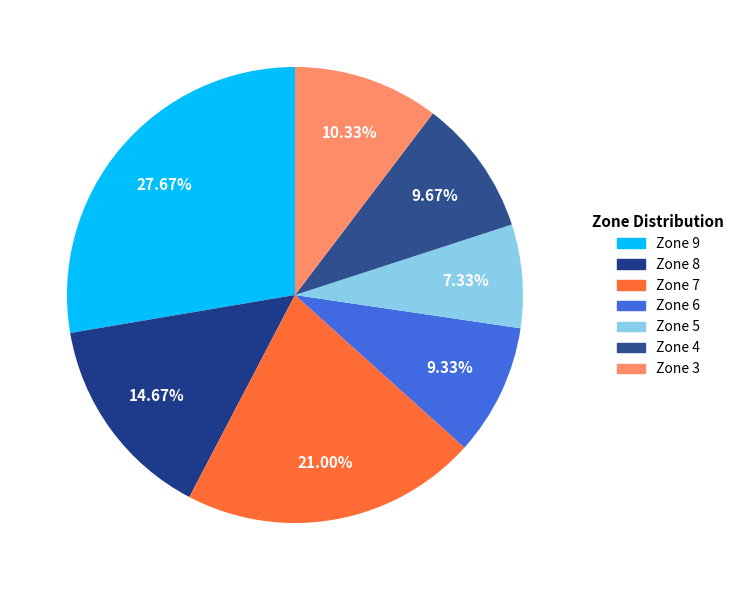

Is there a majority slice in this chart?

No